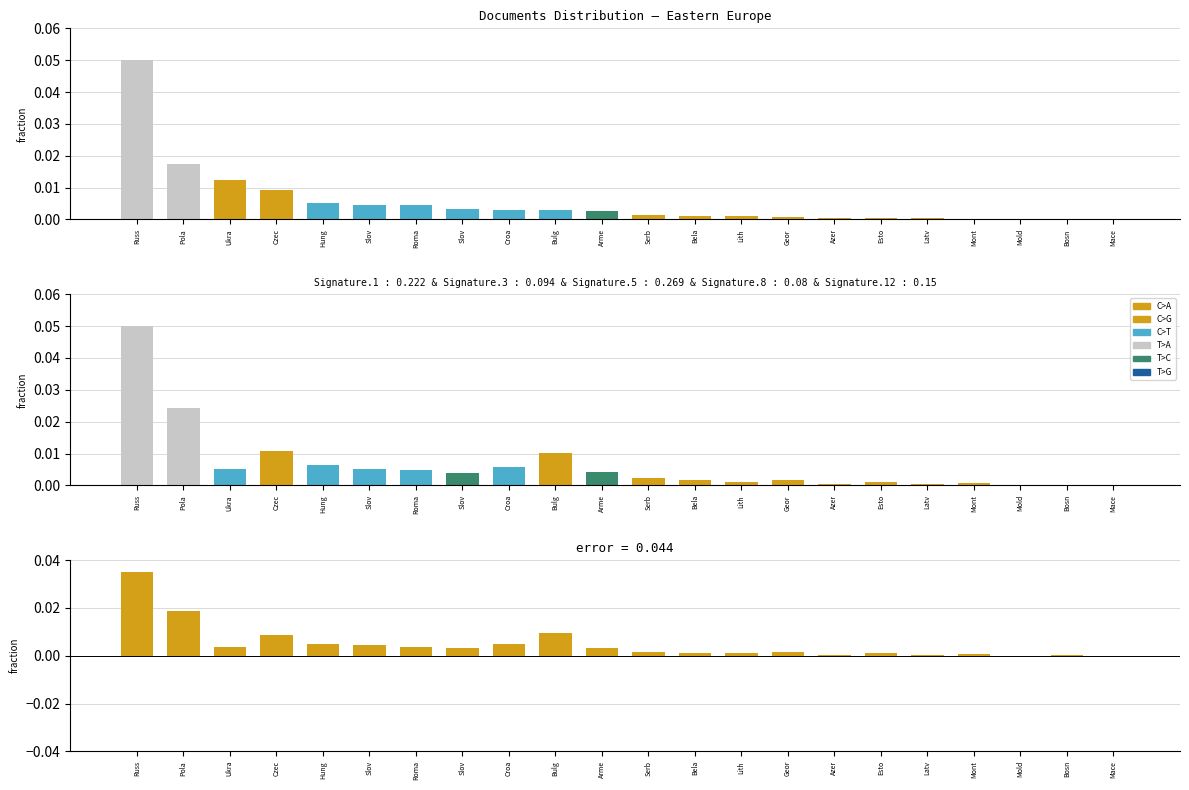

What is the label of the 7th bar from the right?

Azer